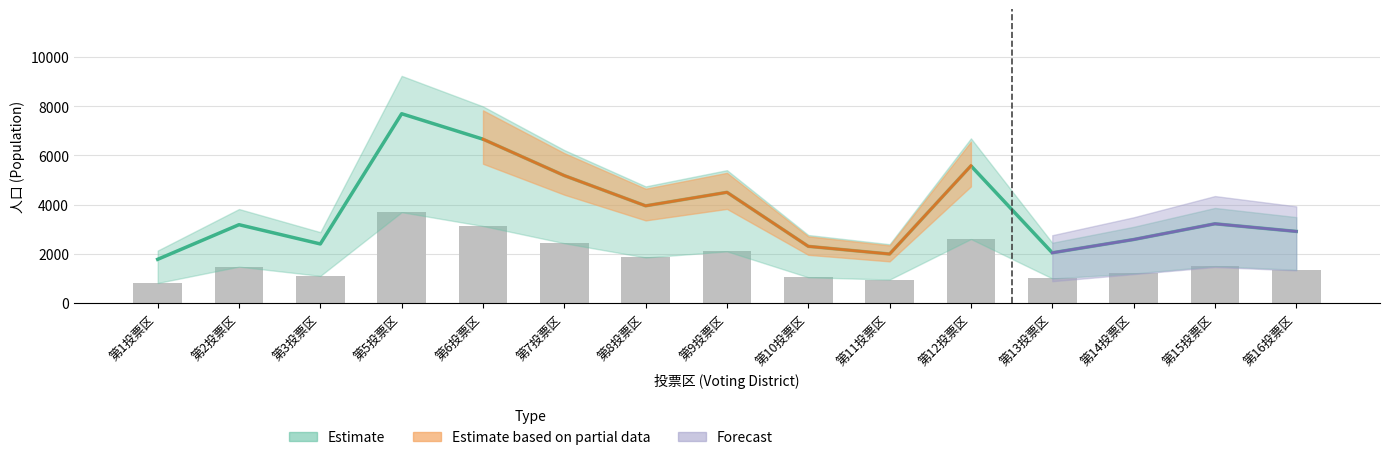

Where does the data first go above 1478?

第5投票区